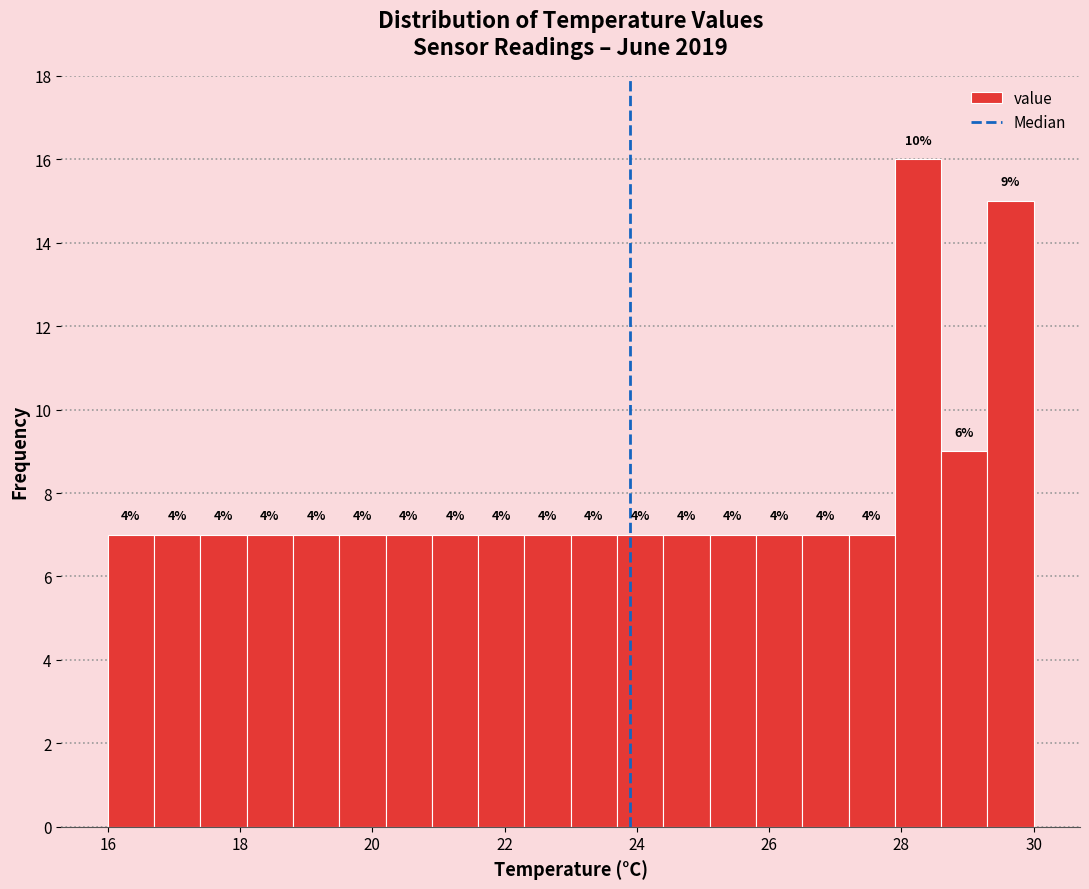

Around what value on the x-axis is the tallest bar? Give the approximate position of its centre, as read against the axis.

28.2